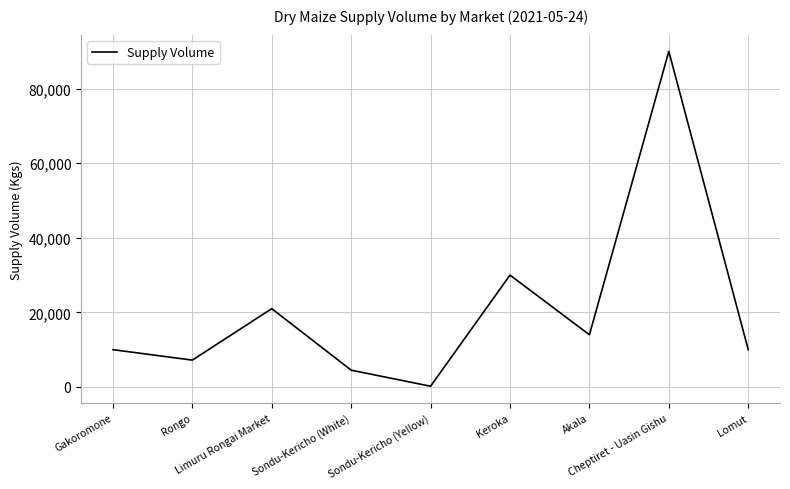

What is the difference between the maximum and minimum values?

89800